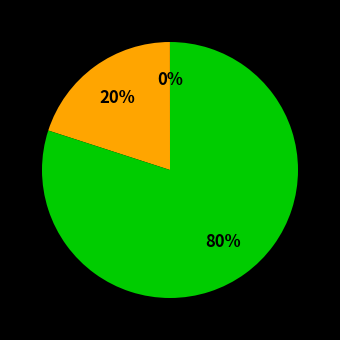

To the nearest percent, what is the difference between the largest and smallest slice percentages?

80%